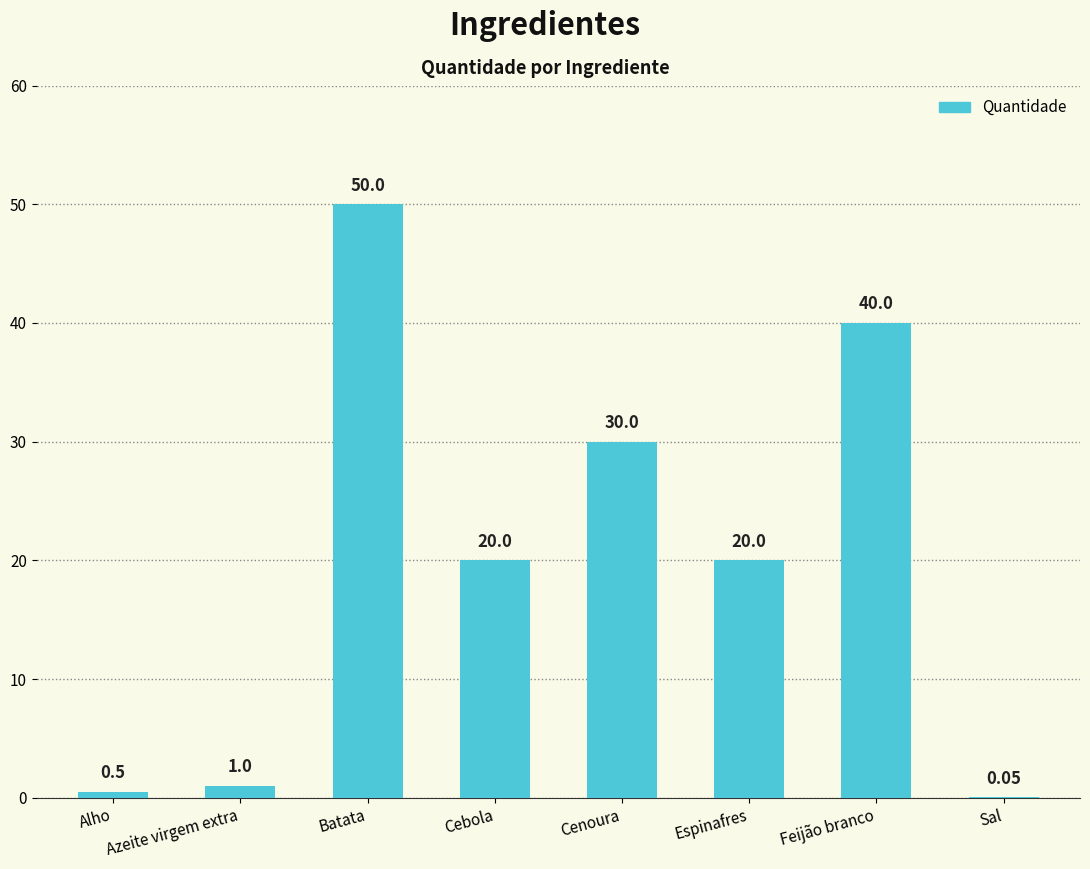

What is the sum of all values?

161.6